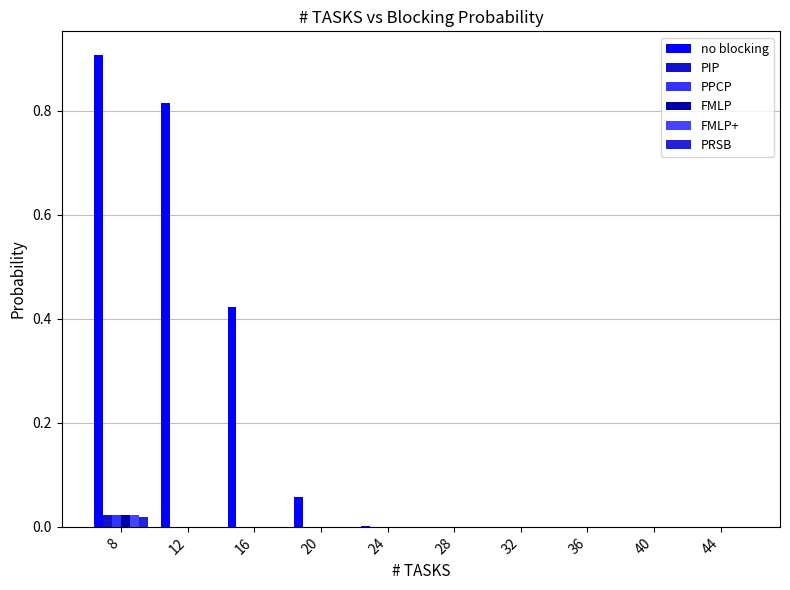

Reading right to left, list all the values displayed in this chart.

no blocking: 0.0	0.0	0.0	0.0	0.0	0.0	0.1	0.4	0.8	0.9
PIP: 0.0	0.0	0.0	0.0	0.0	0.0	0.0	0.0	0.0	0.0
PPCP: 0.0	0.0	0.0	0.0	0.0	0.0	0.0	0.0	0.0	0.0
FMLP: 0.0	0.0	0.0	0.0	0.0	0.0	0.0	0.0	0.0	0.0
FMLP+: 0.0	0.0	0.0	0.0	0.0	0.0	0.0	0.0	0.0	0.0
PRSB: 0.0	0.0	0.0	0.0	0.0	0.0	0.0	0.0	0.0	0.0